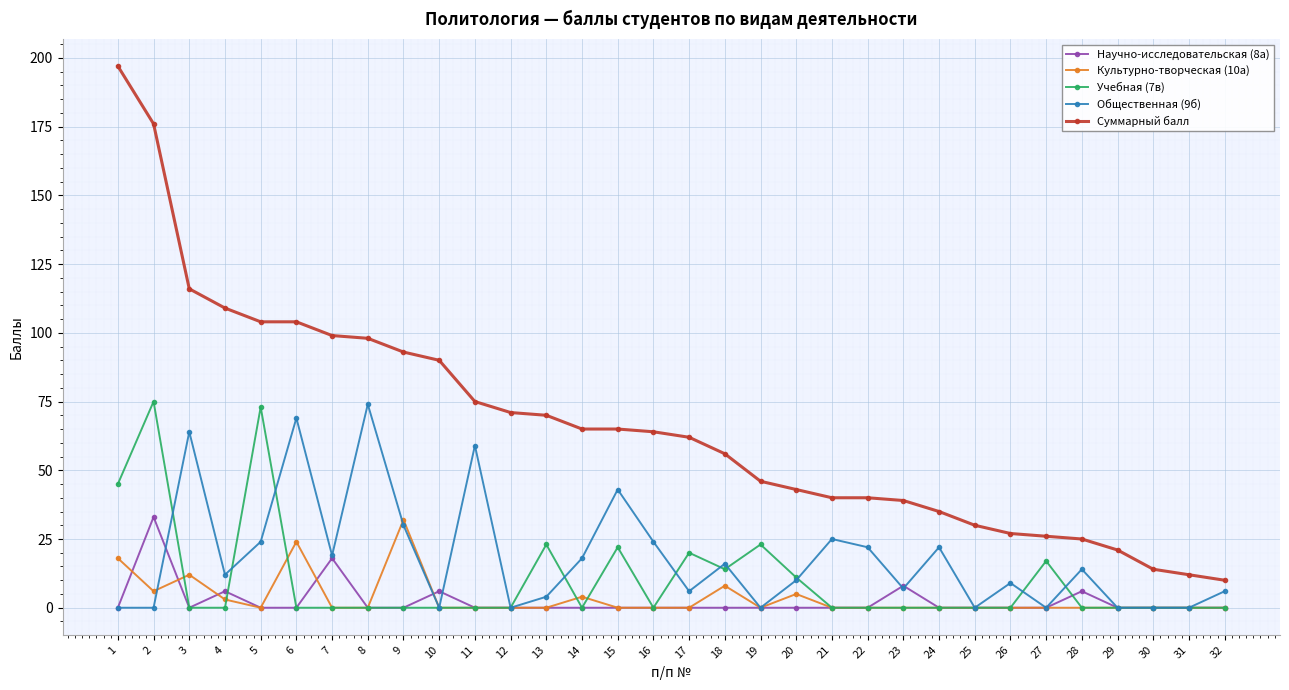

What are all the series names shown in the legend?

Научно-исследовательская (8а), Культурно-творческая (10а), Учебная (7в), Общественная (9б), Суммарный балл